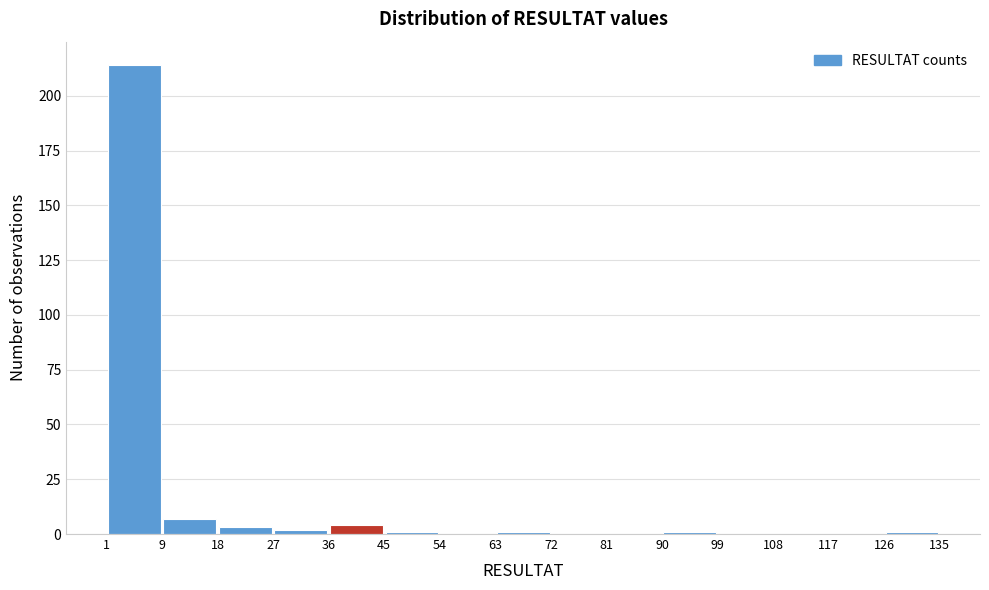

Reading left to right, list every bar in this chart as the range it spans on the x-axis followed by its height. The values are not printed on the chart, so give them approximately, as read against the axis.

1 to 9: 215
9 to 18: 5
18 to 27: under 5
27 to 36: under 5
36 to 45: under 5
45 to 54: under 5
54 to 63: 0
63 to 72: under 5
72 to 81: 0
81 to 90: 0
90 to 99: under 5
99 to 108: 0
108 to 117: 0
117 to 126: 0
126 to 135: under 5